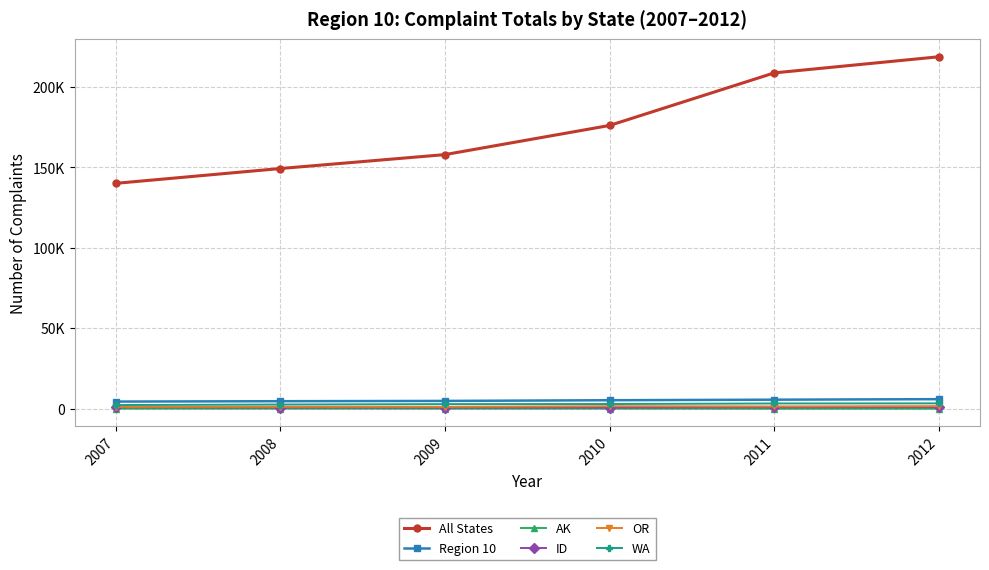

True or false: WA has more than 2 points higher than both neighbors.

False